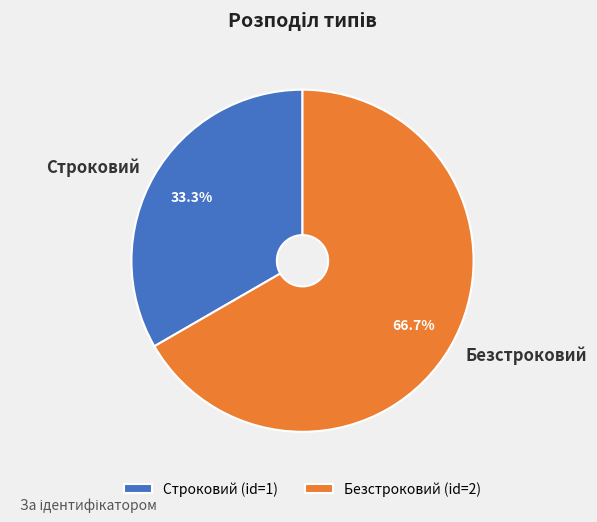

What is the smallest slice in the pie chart?

Строковий